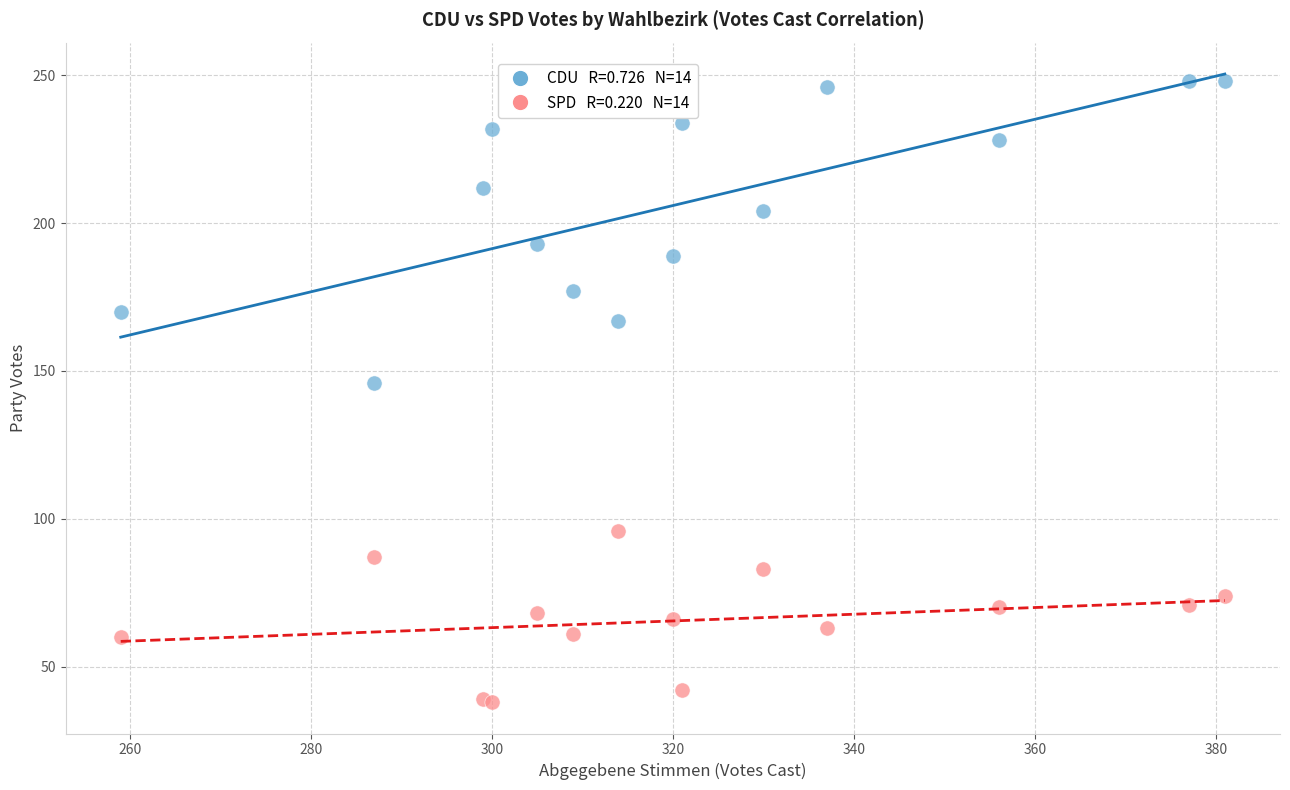

Across all series, what Y value is closest to 143?

146